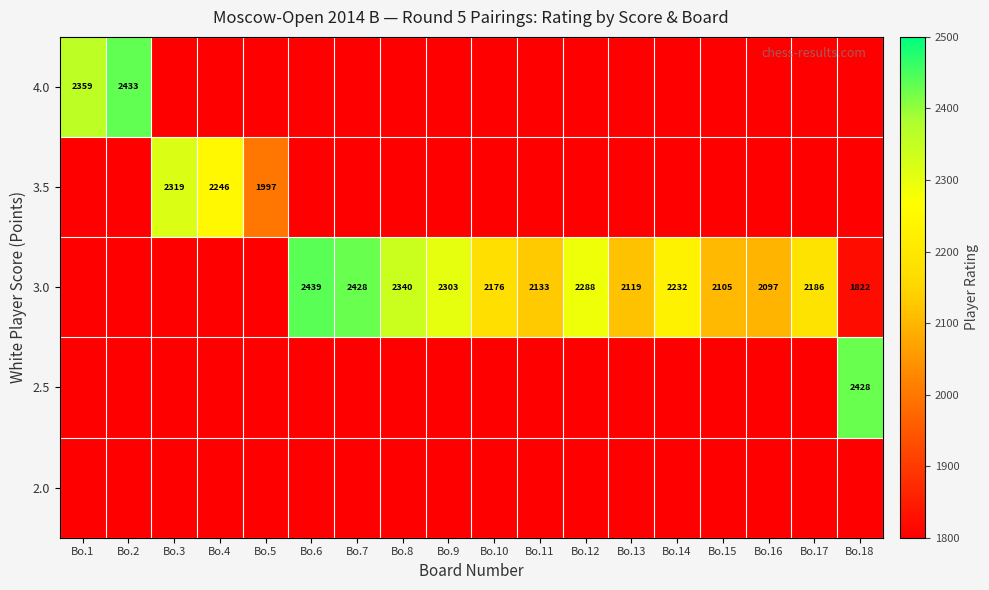

What is the greatest value displayed?

2439